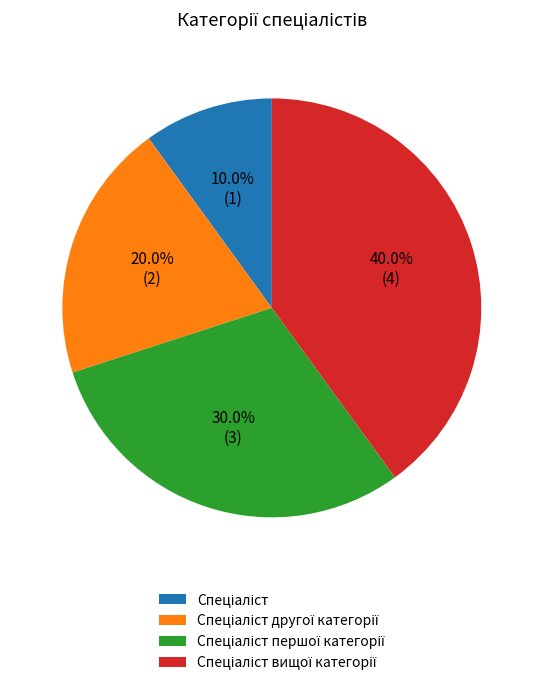

Is there a majority slice in this chart?

No